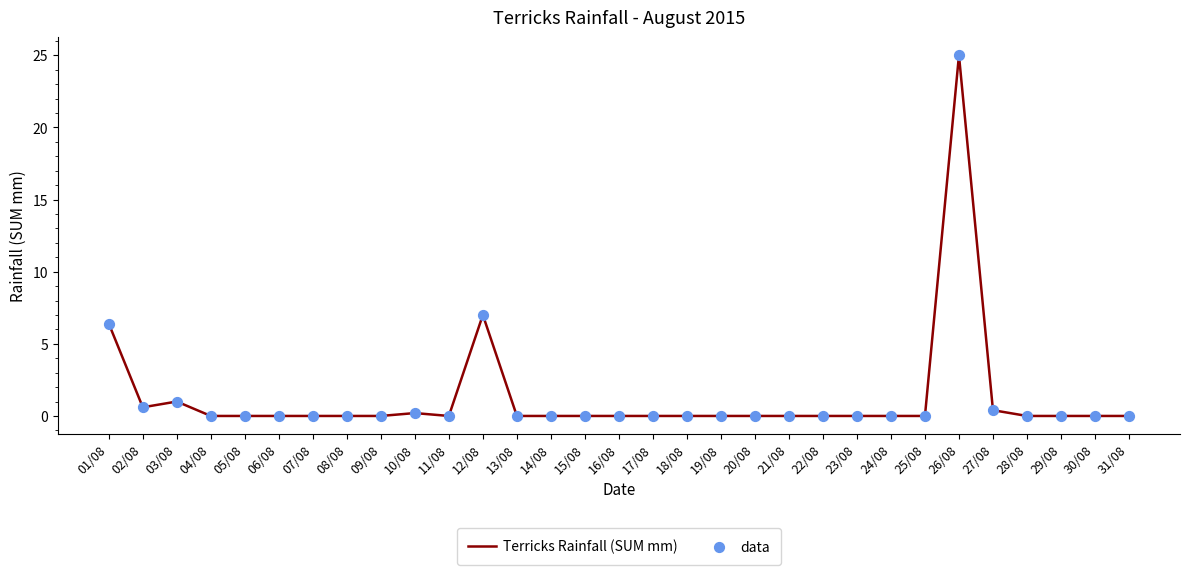

What is the change in value from 03/08 to 15/08?

-1.0